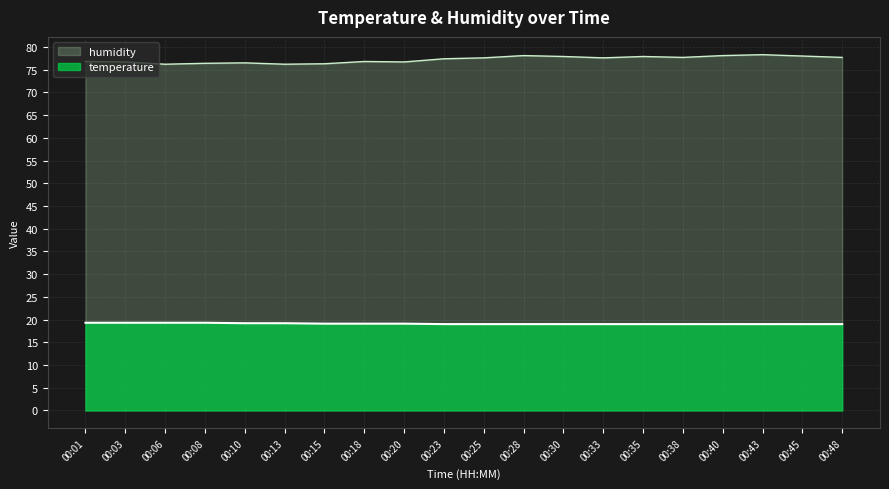

Rank the series by their maximum value, from highest to lowest.

humidity, temperature